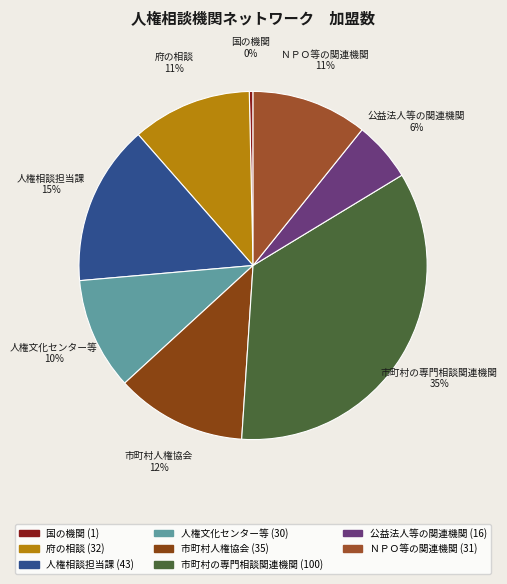

What is the ratio of the value at ＮＰＯ等の関連機関 to the value at 市町村の専門相談関連機関?

0.3